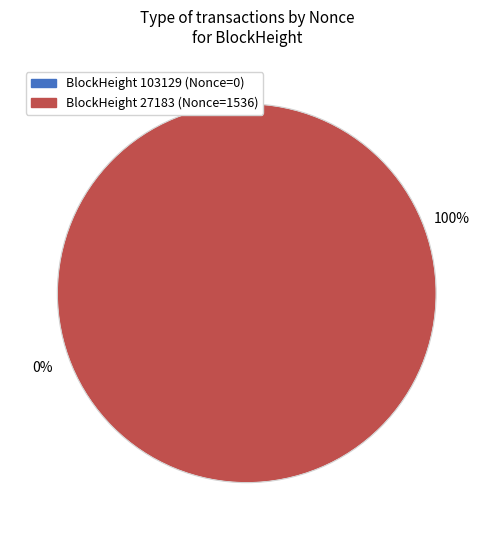

Which category has the smallest portion of the pie?

103129